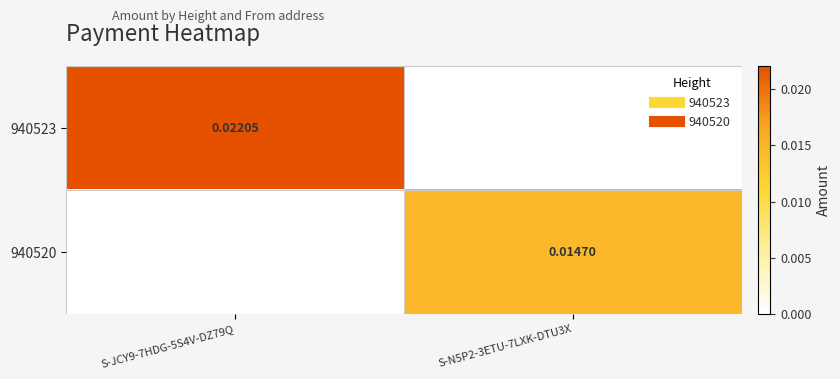

Between S-JCY9-7HDG-5S4V-DZ79Q and S-N5P2-3ETU-7LXK-DTU3X, which series saw the biggest shift?

940523